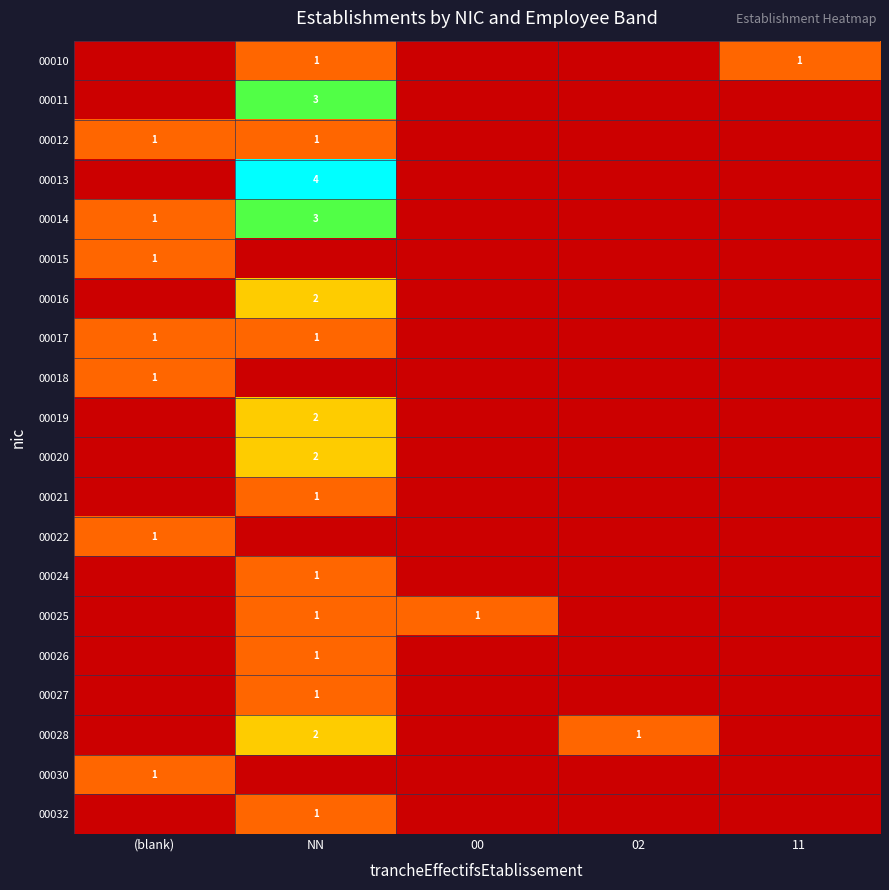

True or false: 00013 has a value of 4 at NN.

True